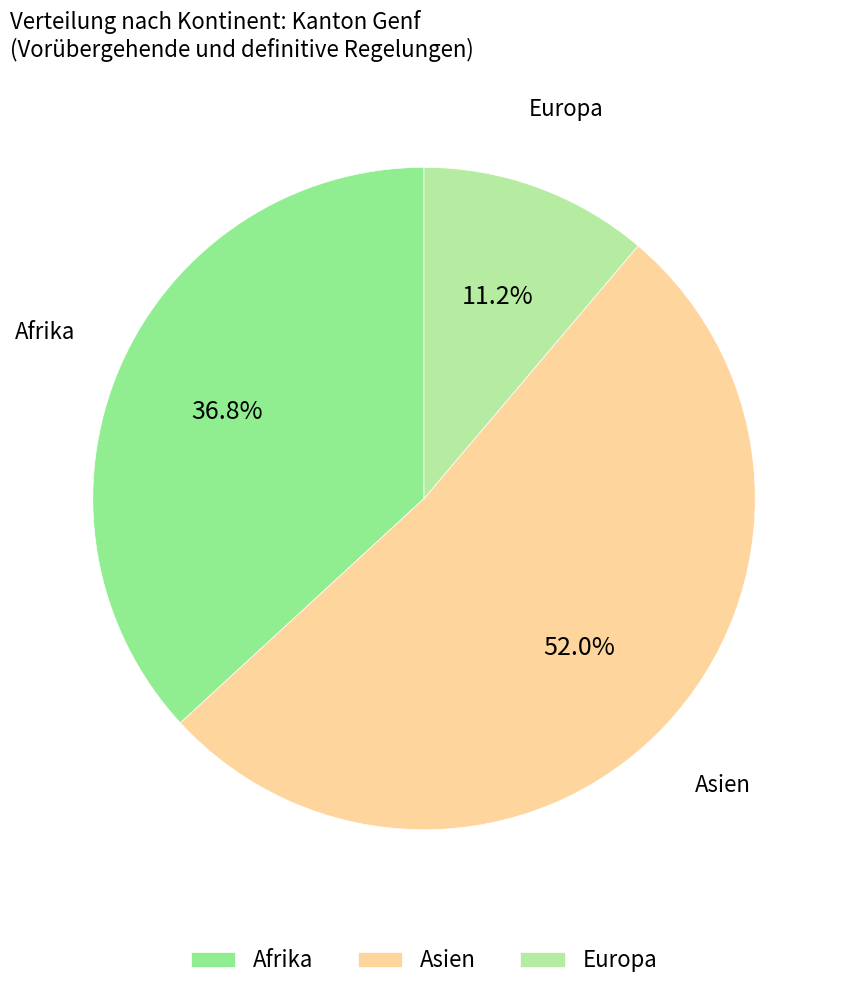

To the nearest percent, what is the average slice percentage?

33%